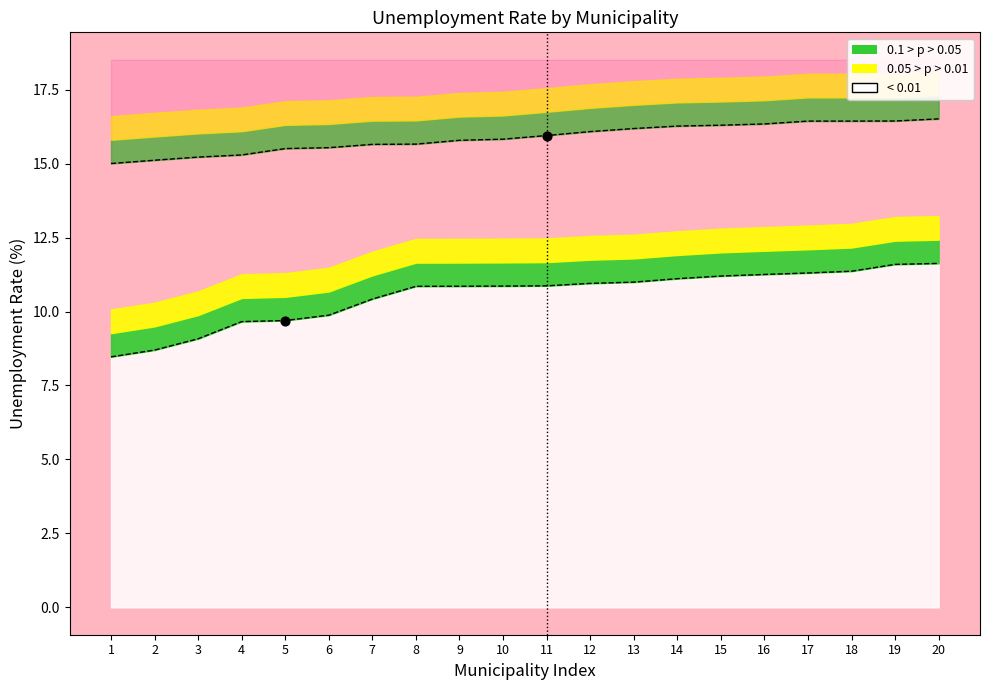

Is the value of col2_pct at 7 greater than the value of col1_pct at 11?

Yes